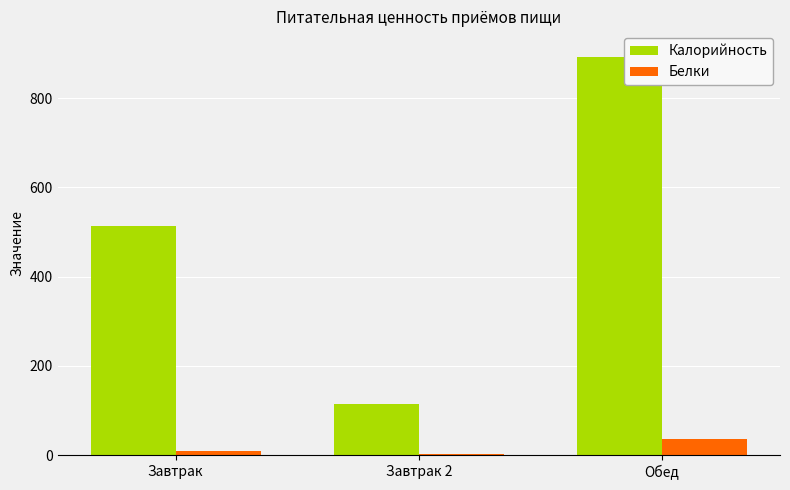

Are the bars grouped side by side (vs. stacked)?

Yes